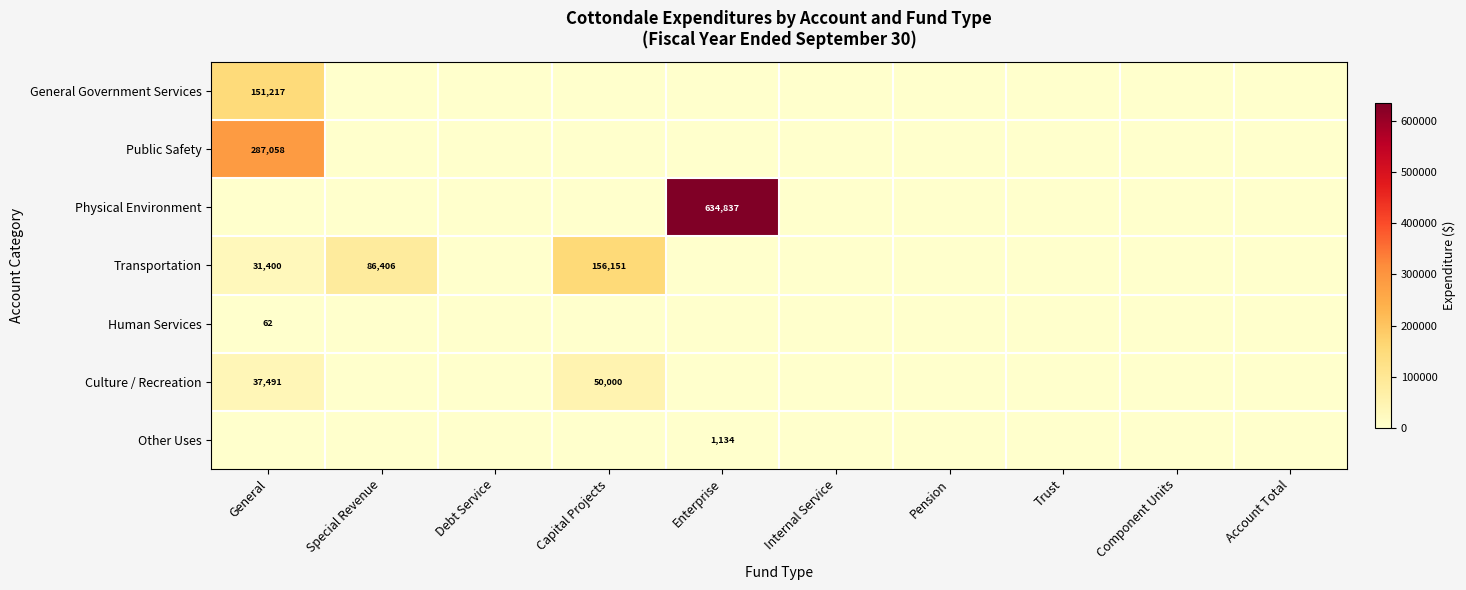

How many values in Transportation are above zero?

3